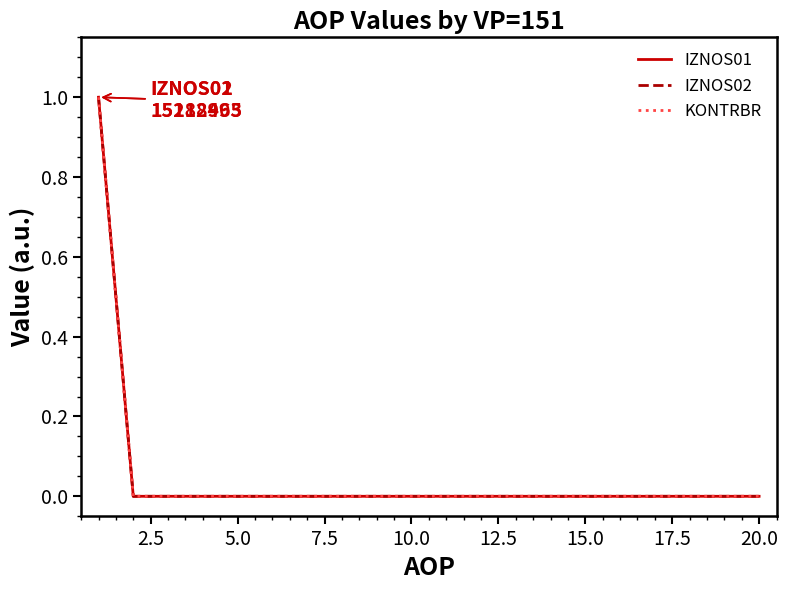

Is this an area chart (filled region under the line)?

No